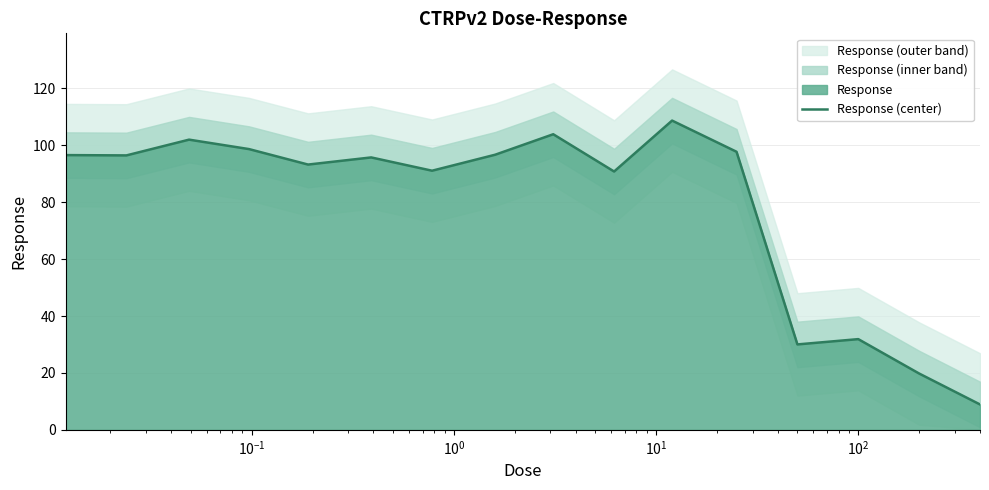

How many data points does each series have?

16